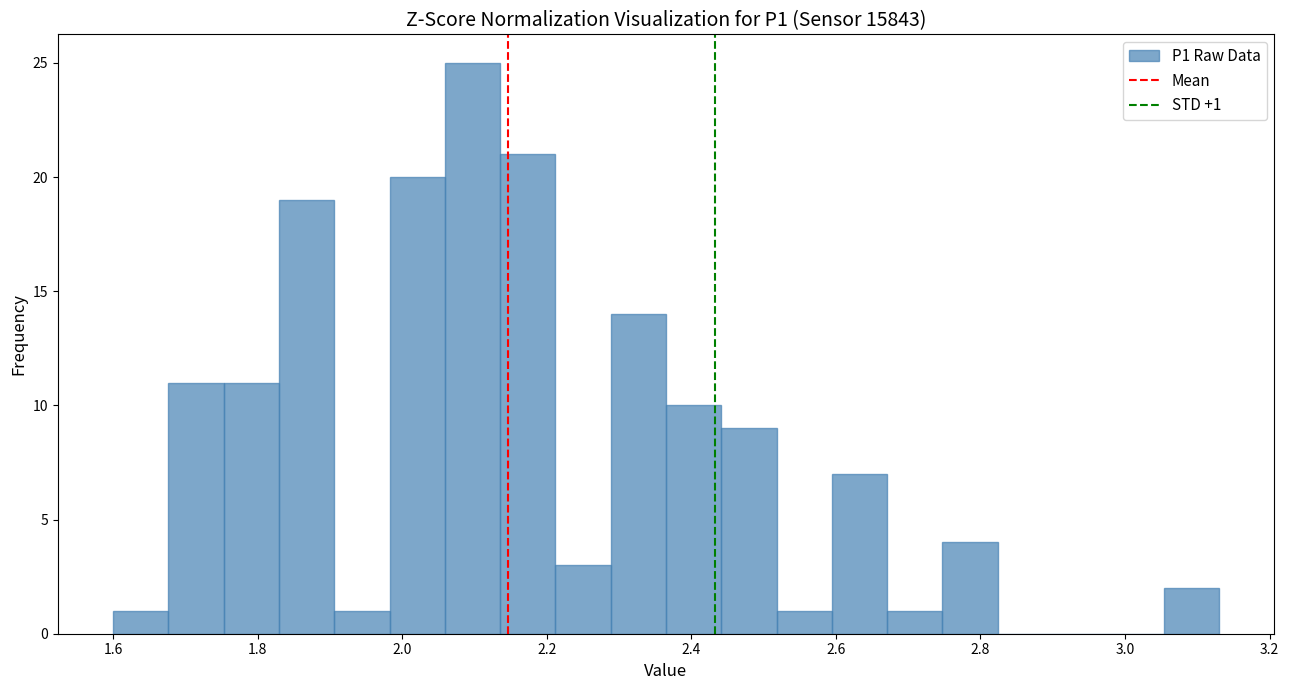

Read against the x-axis, roughly where is the centre of the tallest bar?

2.10